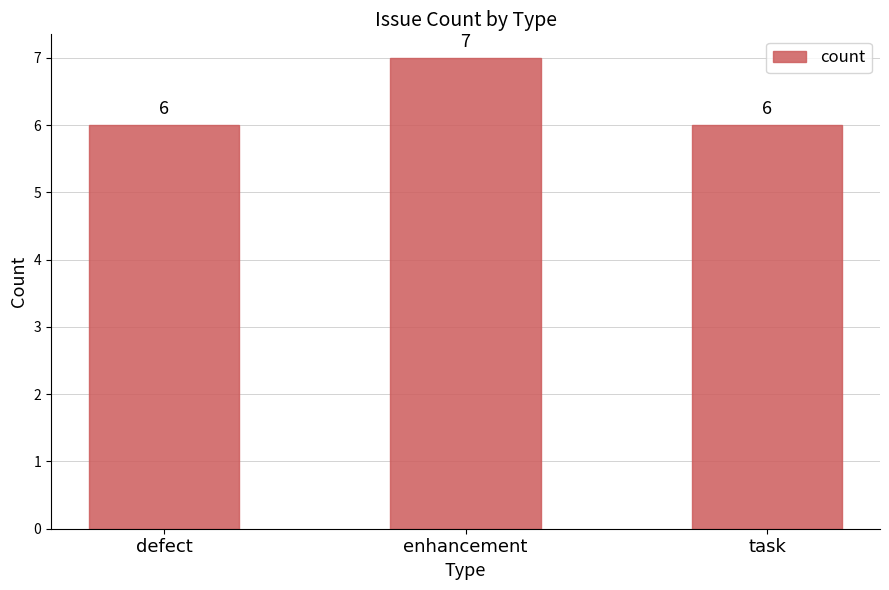

What is the average value?

6